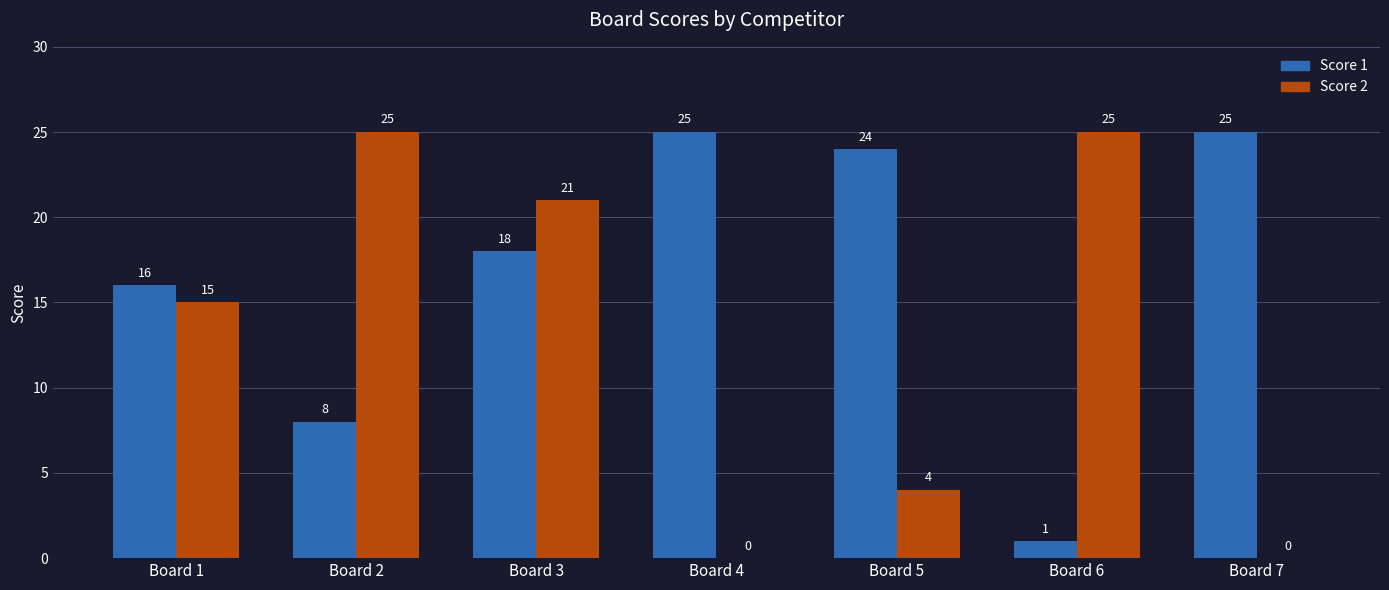

What is the maximum value shown in the chart?

25